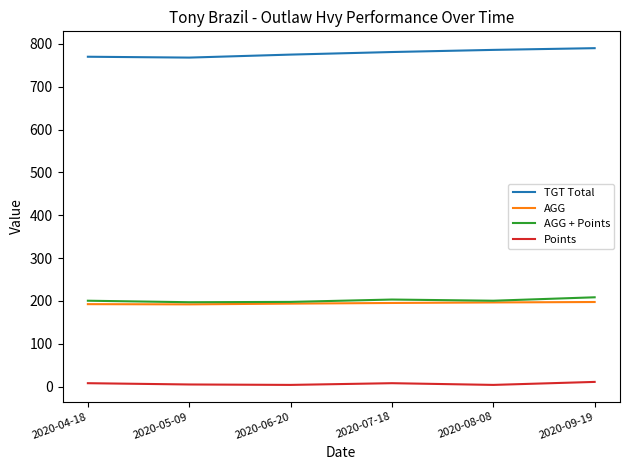

The Points series shows 11.0 at 2020-09-19. True or false?

True